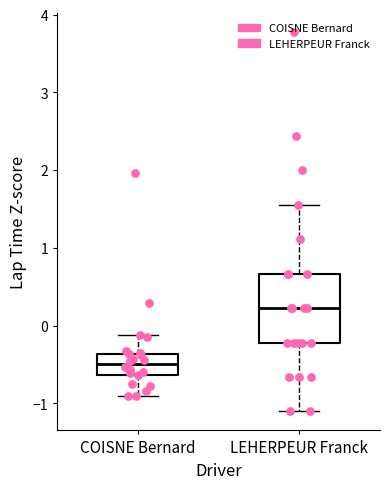

Reading left to right, read every box against the y-axis: the position of its median line, the range the box covers, and the ends of its whiskers. The values are not printed on the chart, so give them approximately, as read against the axis.

COISNE Bernard: median -0.5, box -0.6 to -0.4, whiskers -0.9 to -0.1
LEHERPEUR Franck: median 0.2, box -0.2 to 0.7, whiskers -1.1 to 1.6